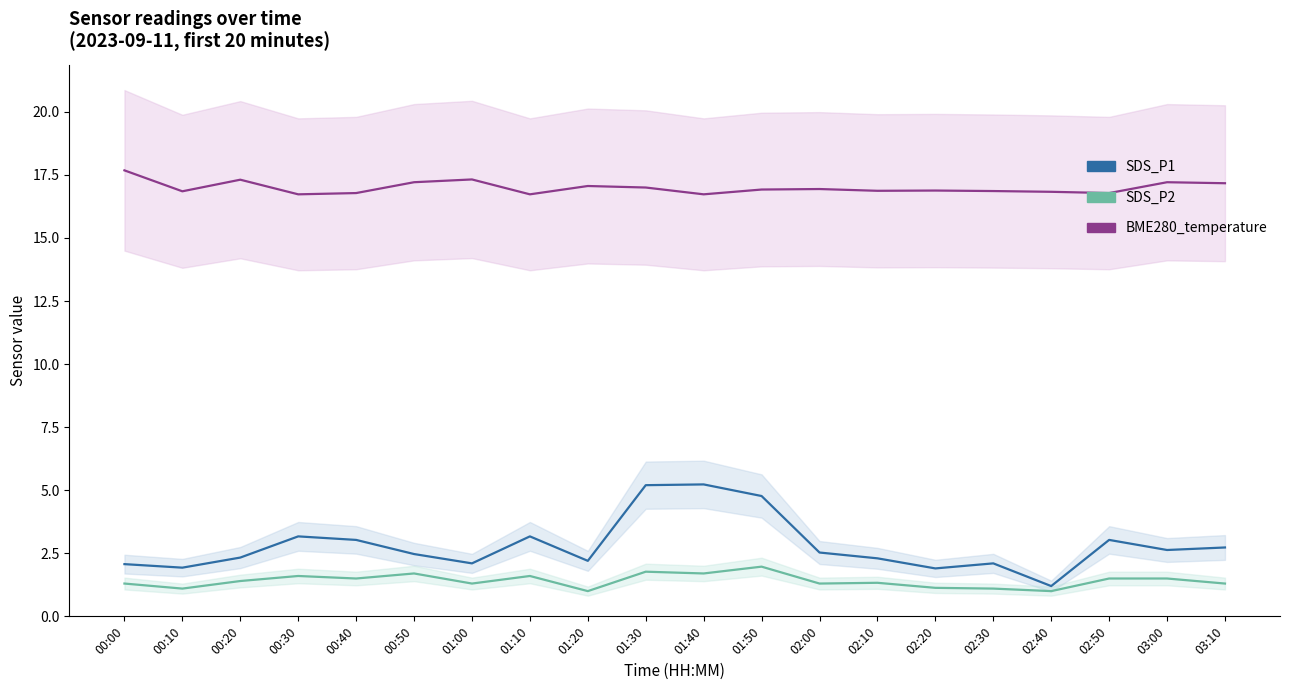

List the series in order of their peak value, lowest first.

SDS_P2, SDS_P1, BME280_temperature